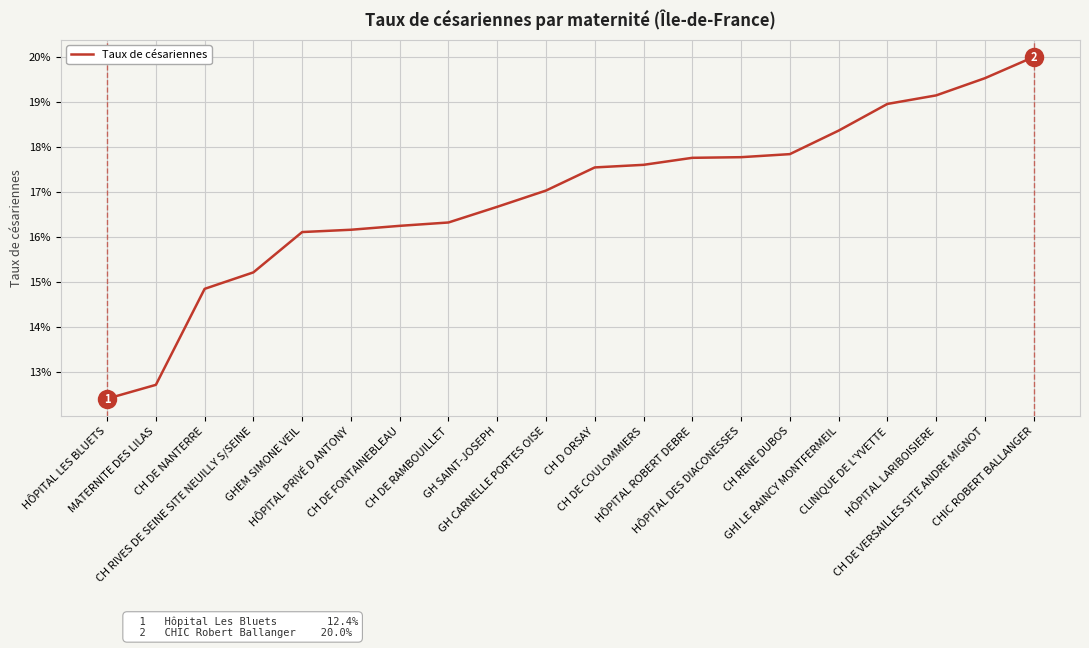

Does the chart display data point markers on the line(s)?

No